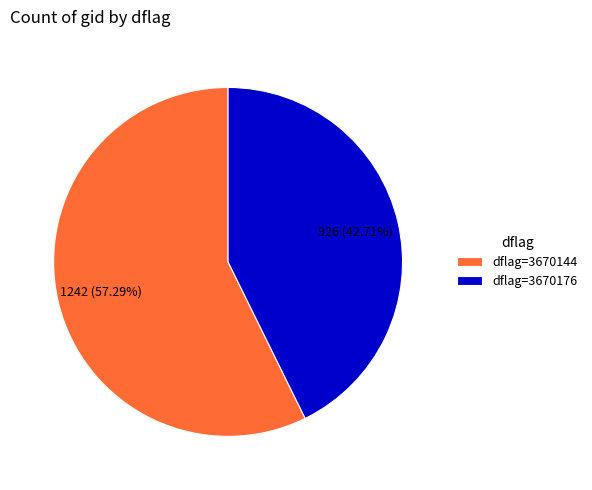

Rank the categories by value from highest to lowest.

dflag=3670144, dflag=3670176